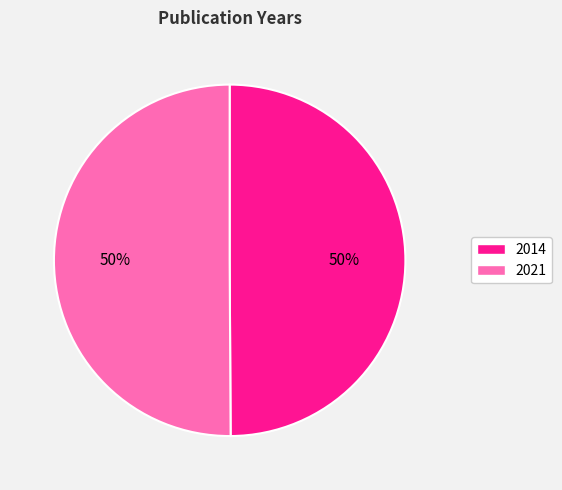

To the nearest percent, what percentage of the pie is 2021?

50%